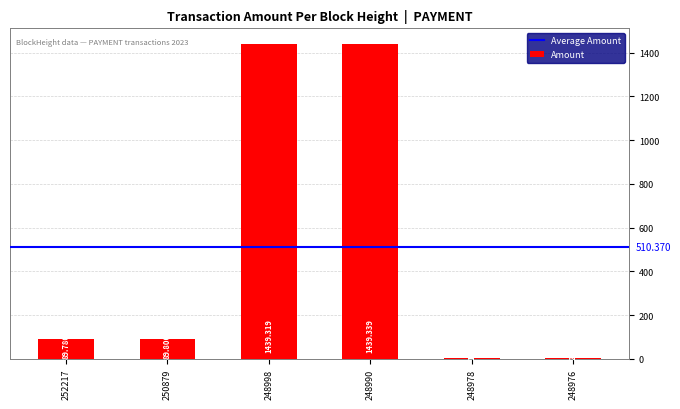

How many series are shown in this chart?

1